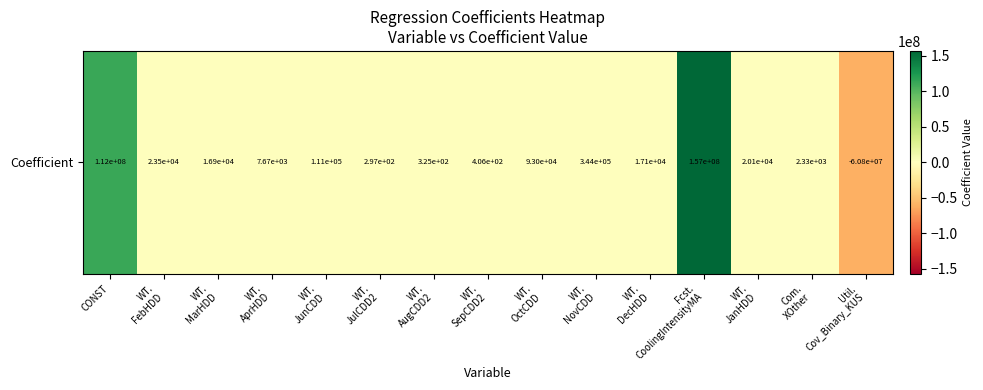

How many values exceed 17131?

8